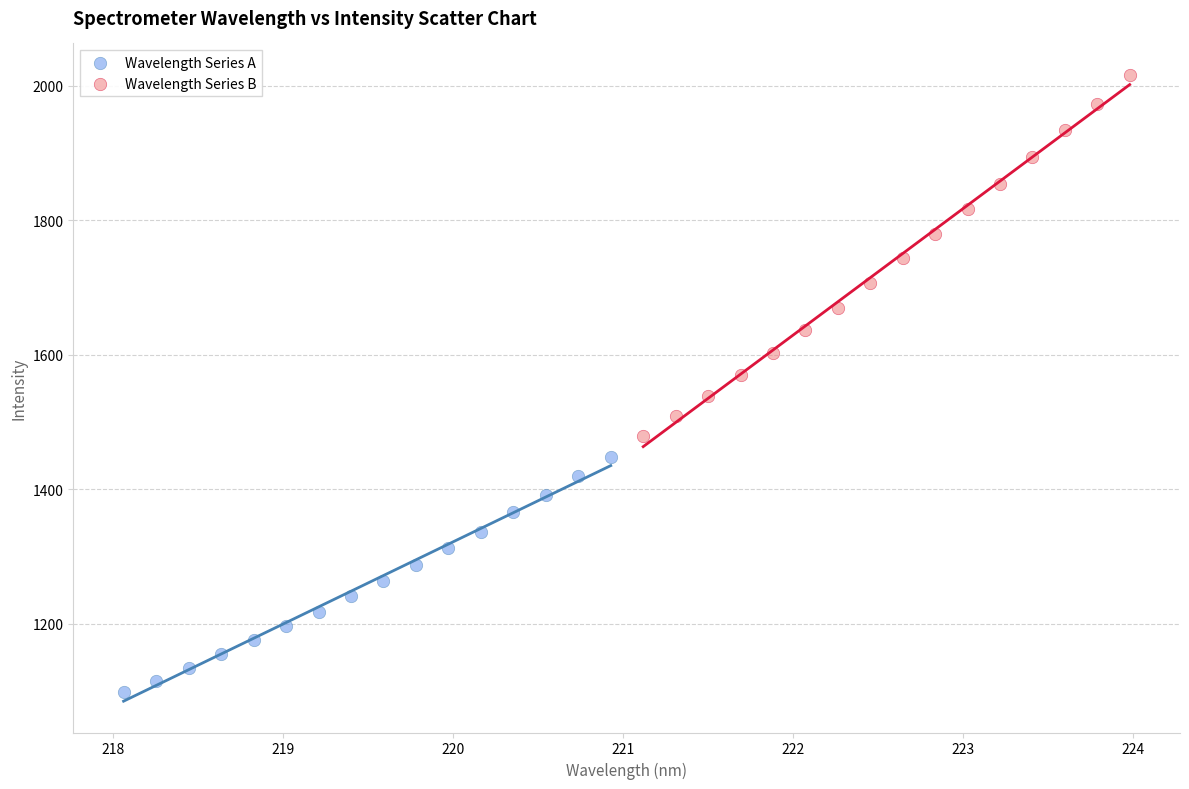

Which series has the widest spread of Y values?

Wavelength Series B